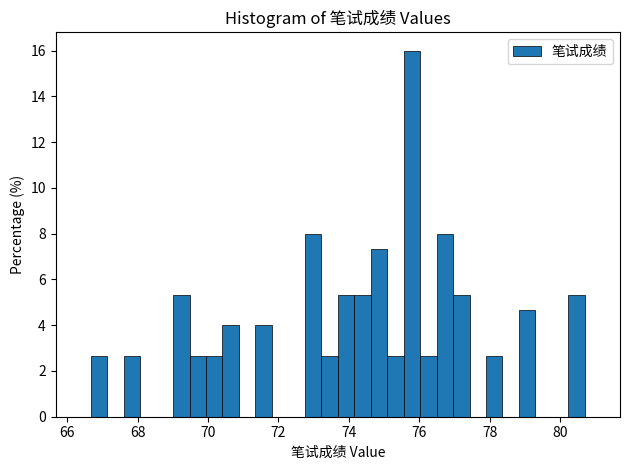

Read against the x-axis, roughly where is the centre of the tallest bar?

75.8